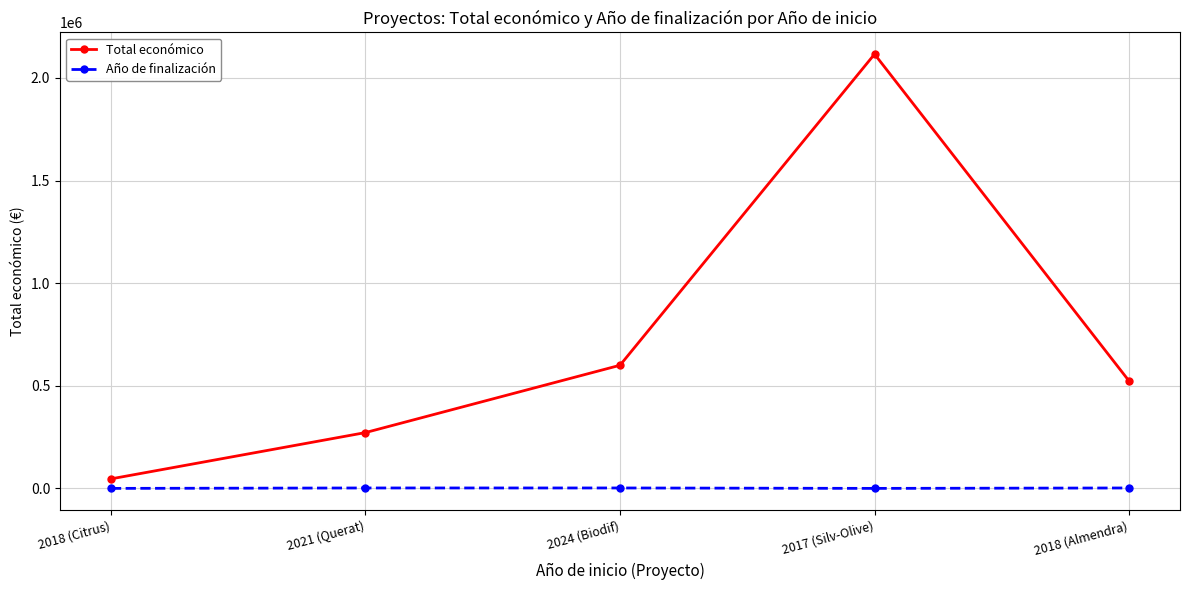

True or false: Año de finalización and Total económico cross at least once.

False